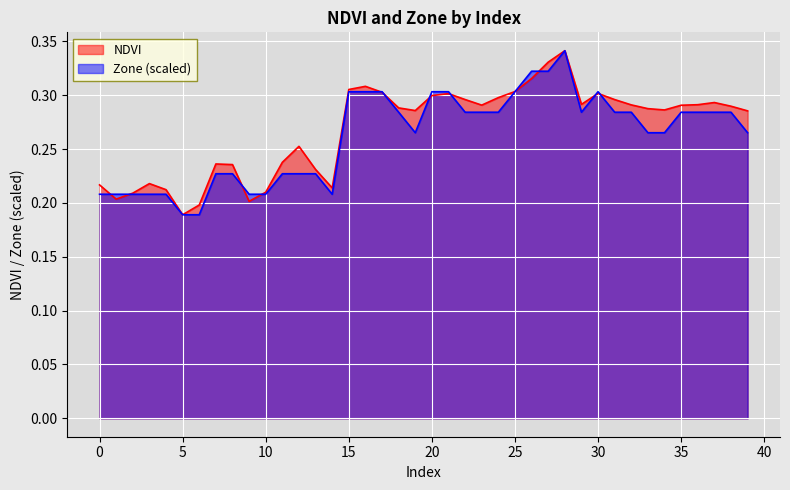

Rank the series by their maximum value, from highest to lowest.

NDVI, Zone